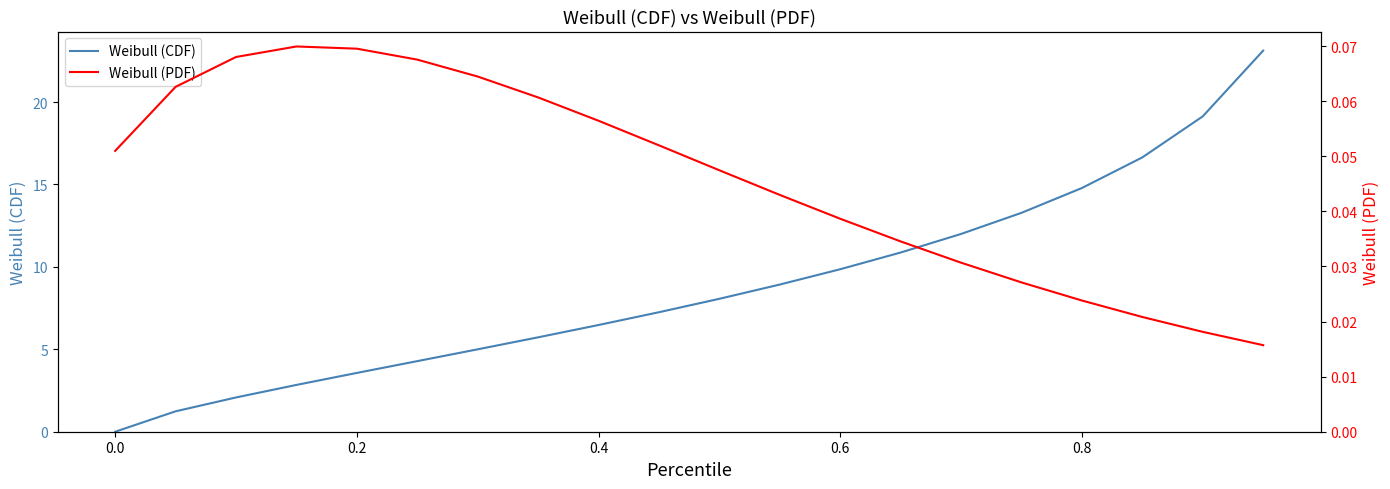

What is the highest value of the Weibull (CDF) series?

23.1